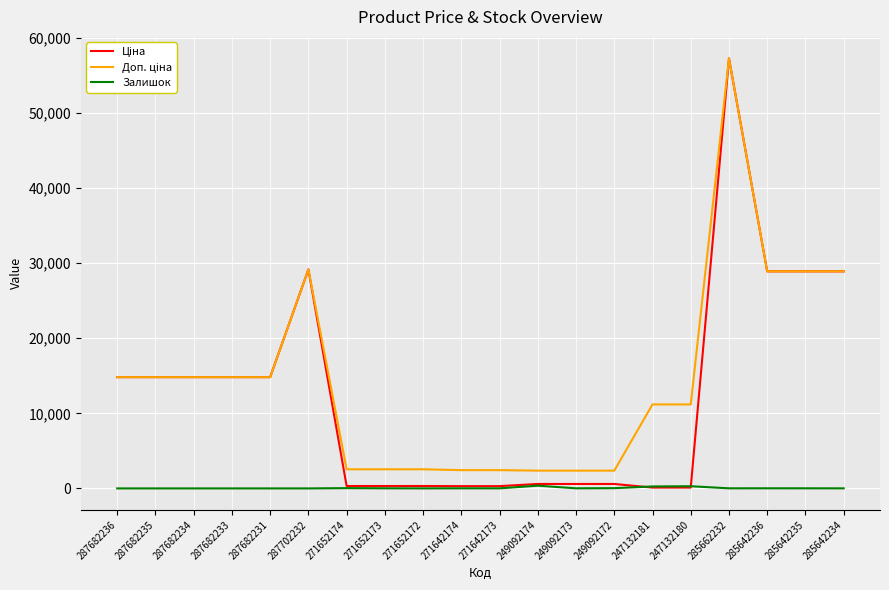

What is the maximum value shown in the chart?

57258.0